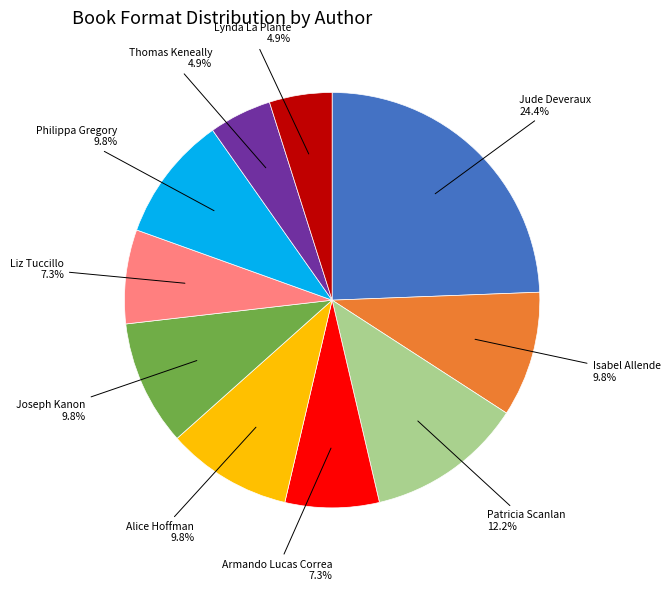

Count the number of slices in the pie.

10